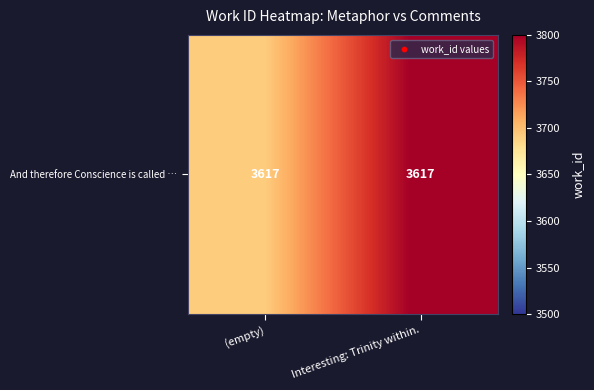

Rank the categories by value from lowest to highest.

(empty), Interesting: Trinity within.